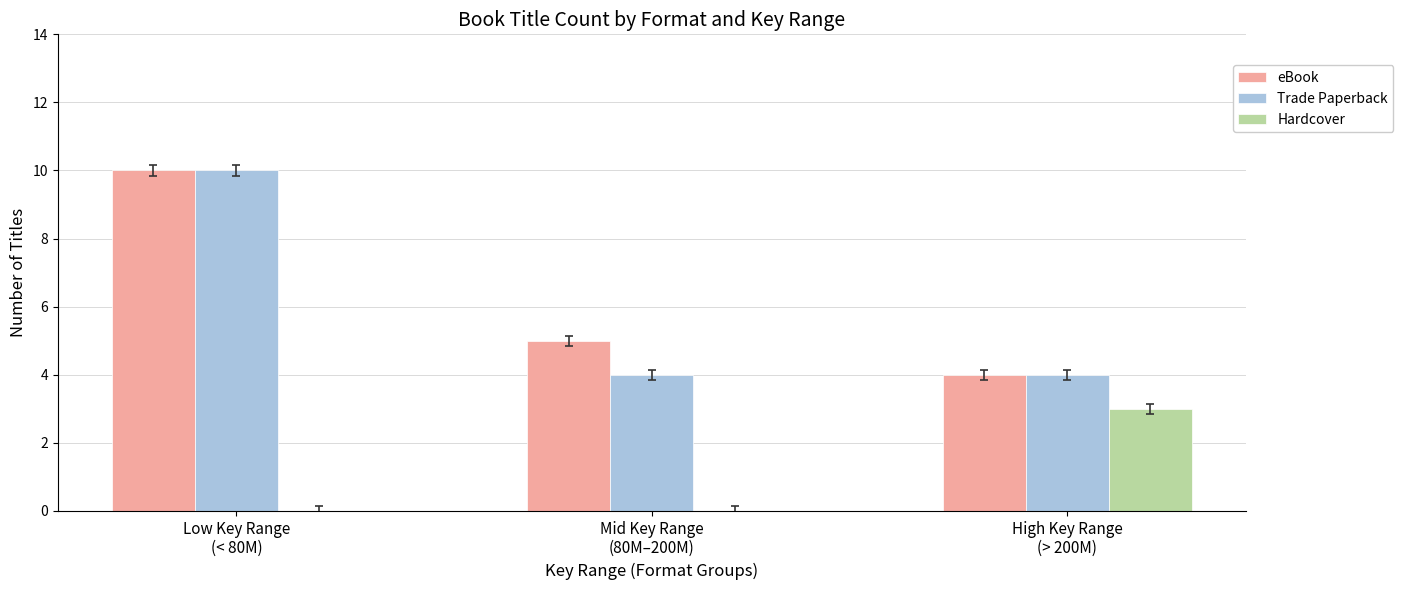

What is the maximum value shown in the chart?

10